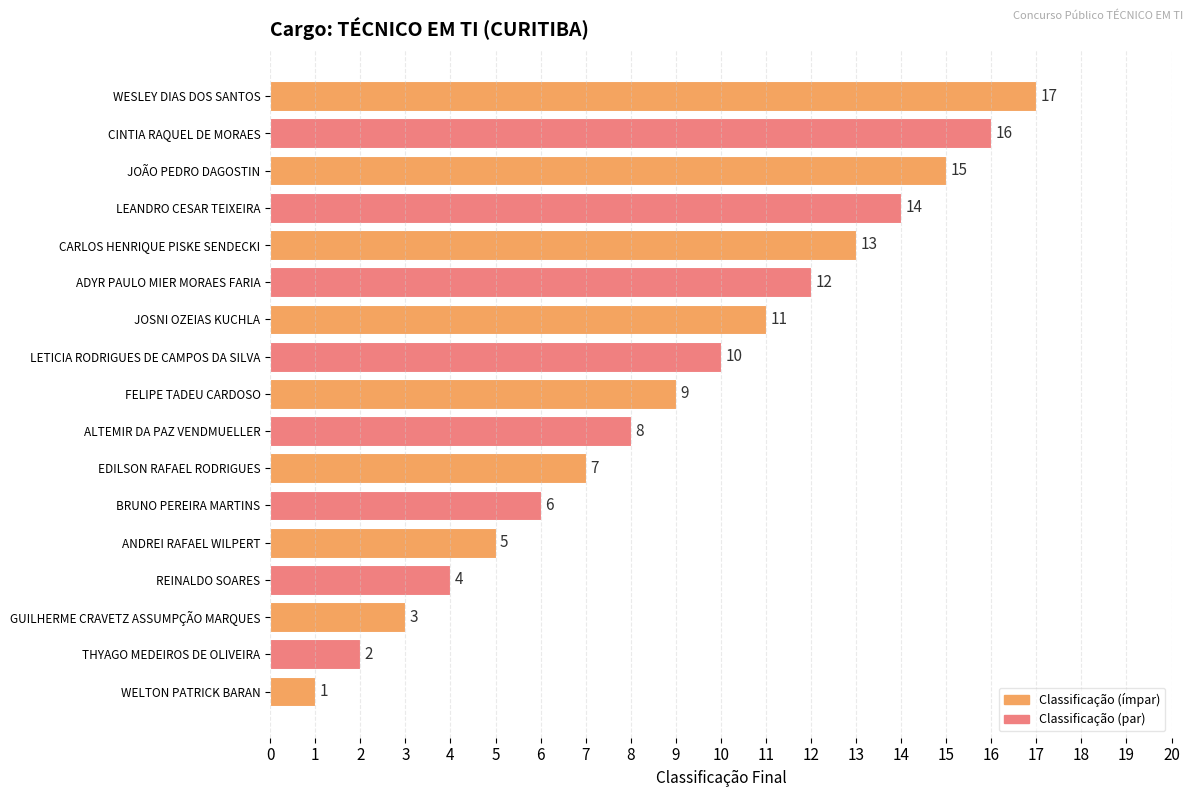

What is the maximum value shown in the chart?

17